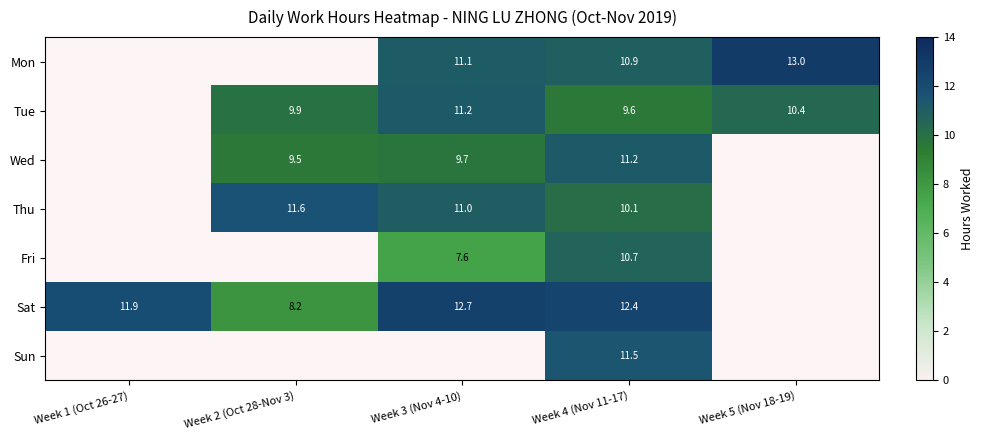

True or false: Tue has a value of 11.2 at Week 3 (Nov 4-10).

True